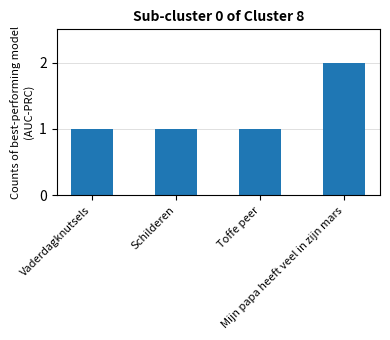

What is the ratio of the value at Vaderdagknutsels to the value at Toffe peer?

1.0